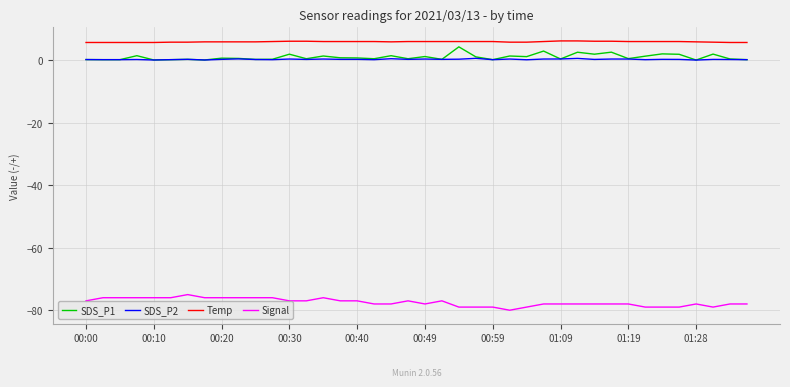

Which series has the largest total across all categories?

Temp